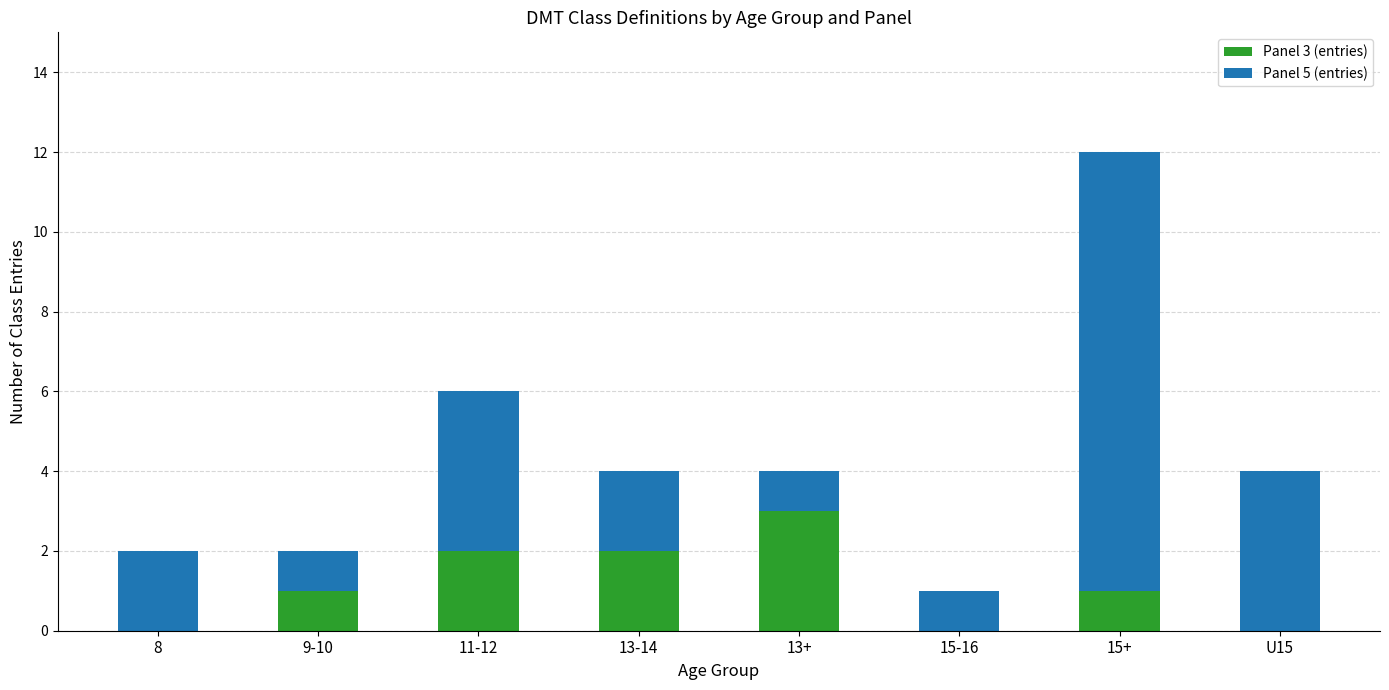

The value of Panel 3 (entries) at 8 is 0. True or false?

True